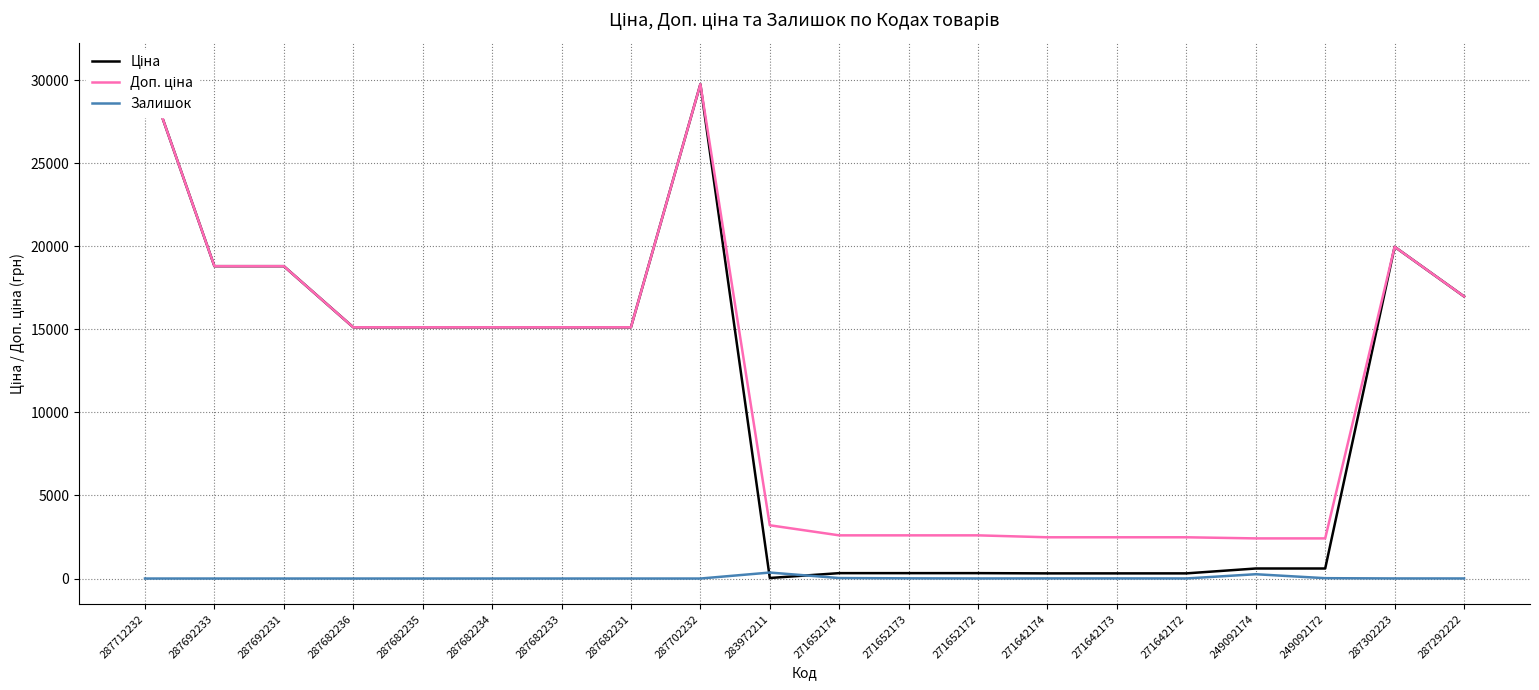

What position from the right is 249092174?

4